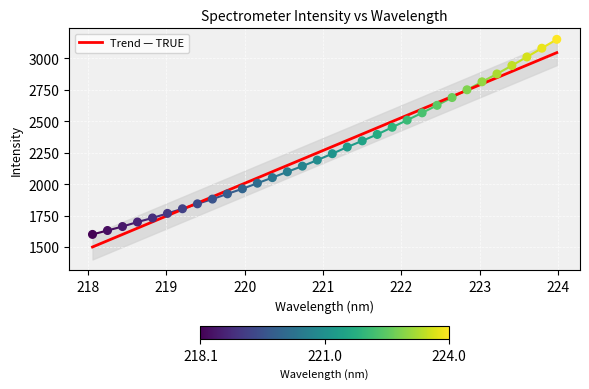

What is the change in value from 218.0596 to 219.589?

+280.6